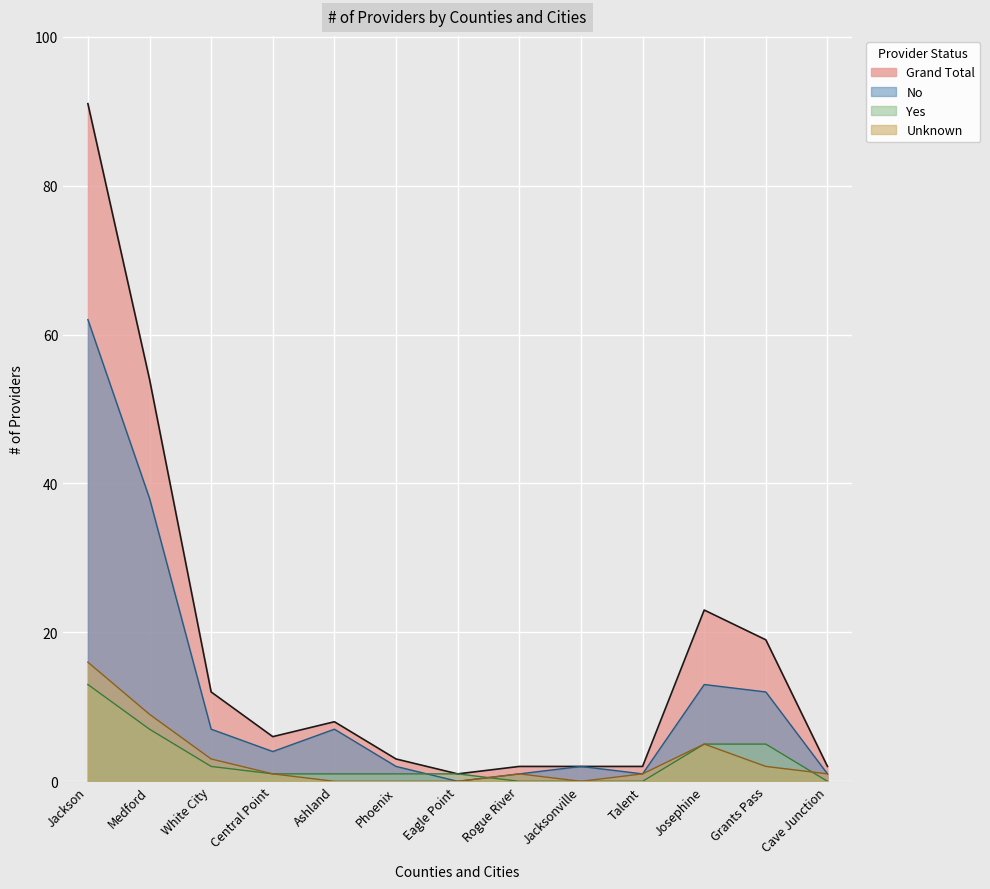

At which label does No reach its minimum?

Eagle Point